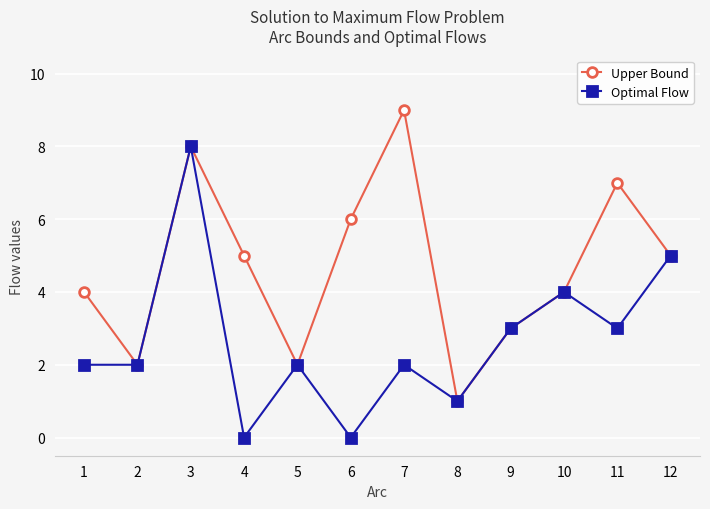

At which category is the sum across all series the highest?

3